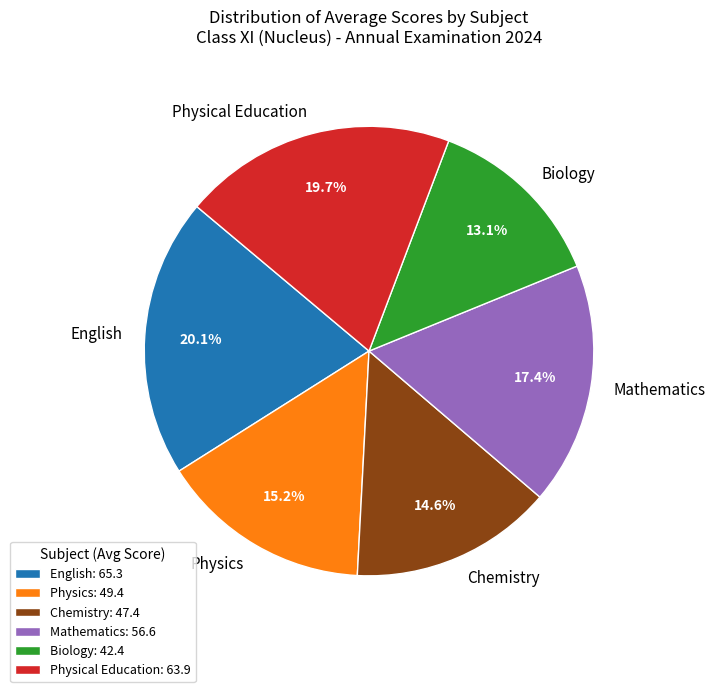

To the nearest percent, what portion does English represent?

20%